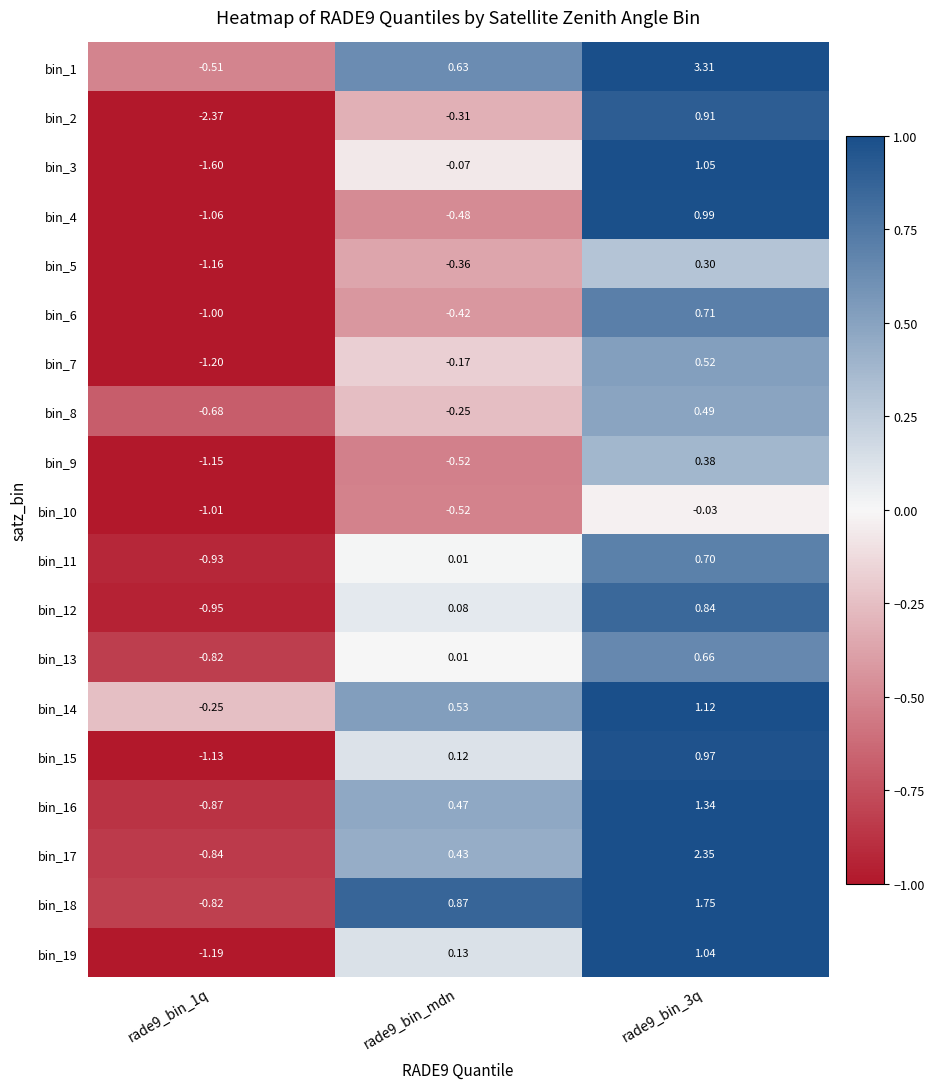

At how many categories does at least one series exceed 3?

1